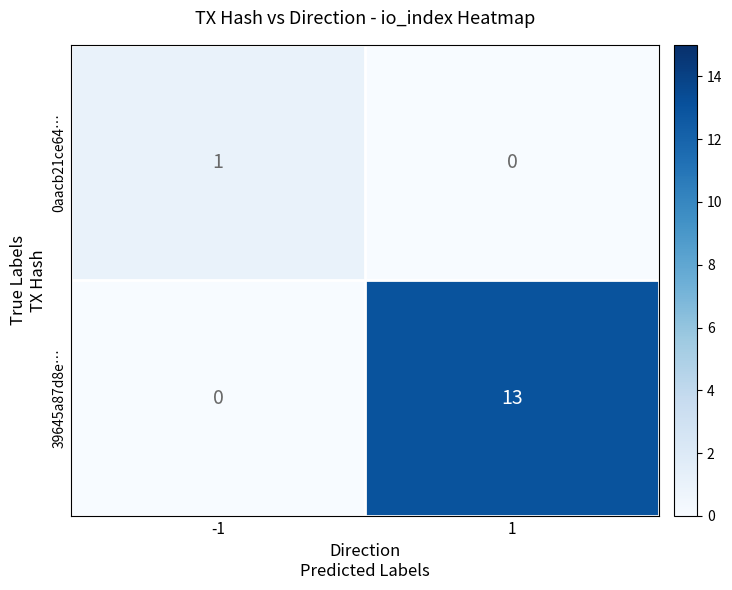

What is the total value across all series at 1?

13